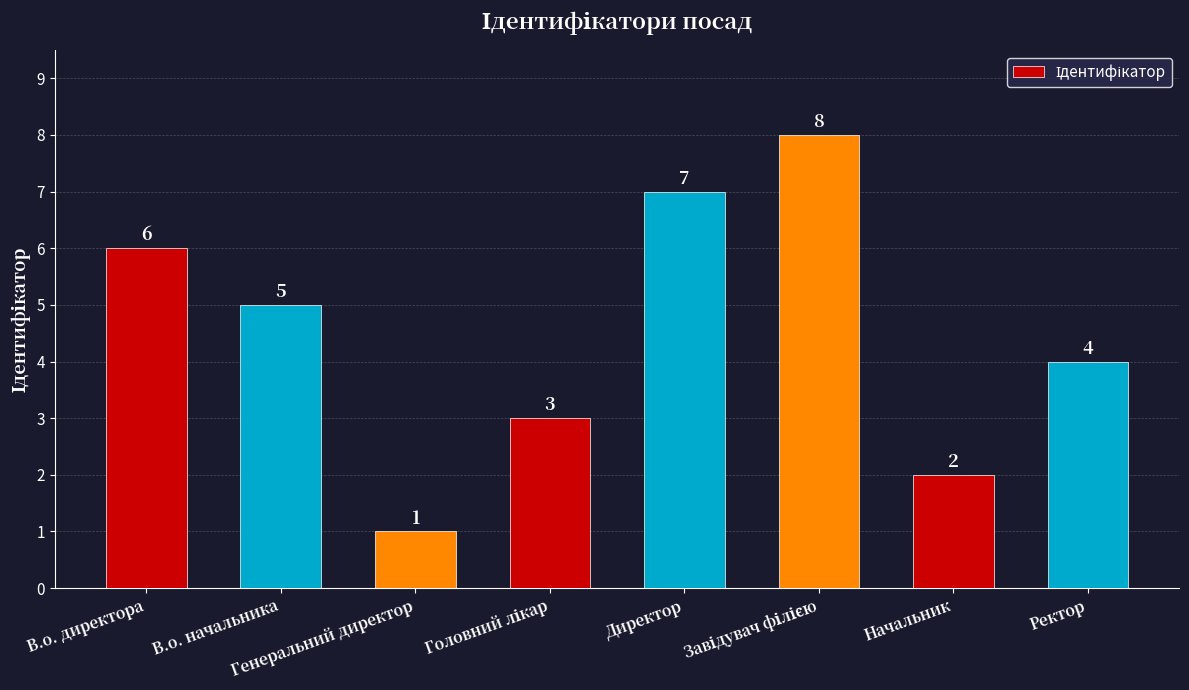

What is the minimum value shown in the chart?

1